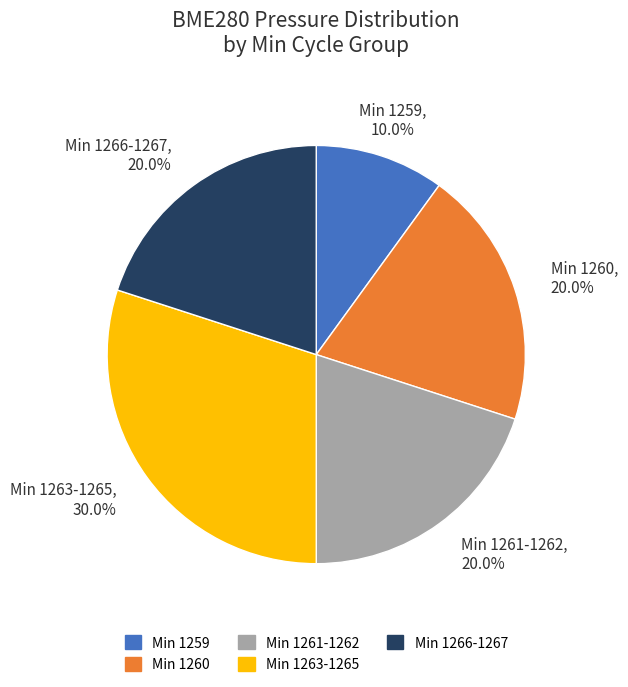

Is there a majority slice in this chart?

No